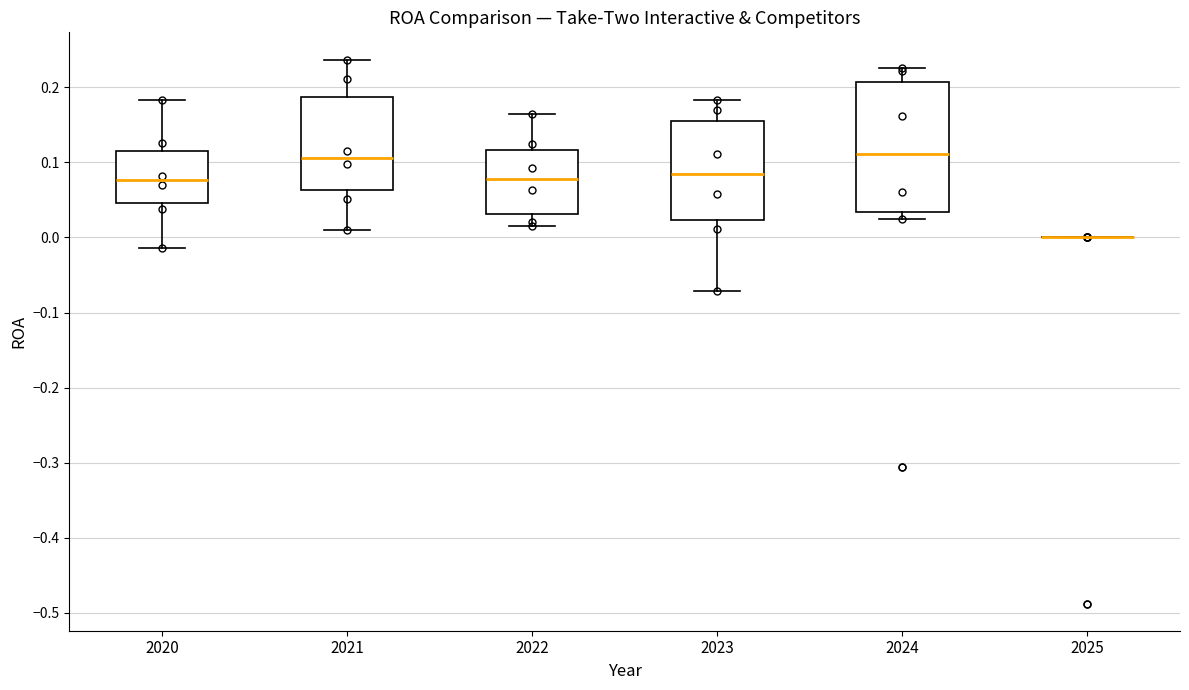

Where does the lower whisker of the box at x = 2020 end on the y-axis? The values are not printed on the chart, so give them approximately, as read against the axis.

-0.01